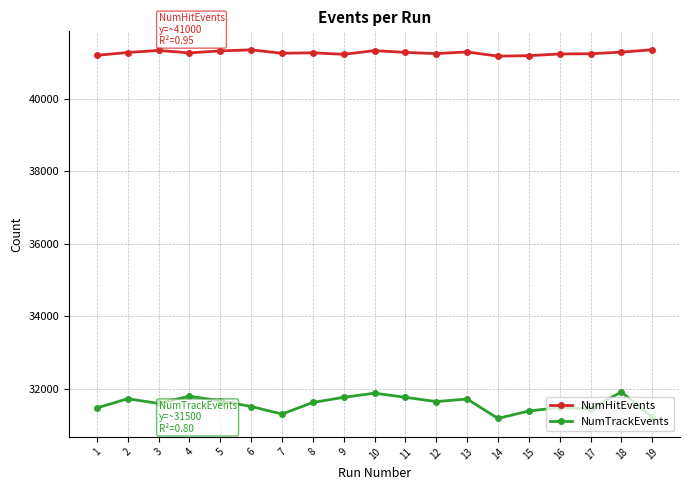

Rank the series by their average value, from highest to lowest.

NumHitEvents, NumTrackEvents